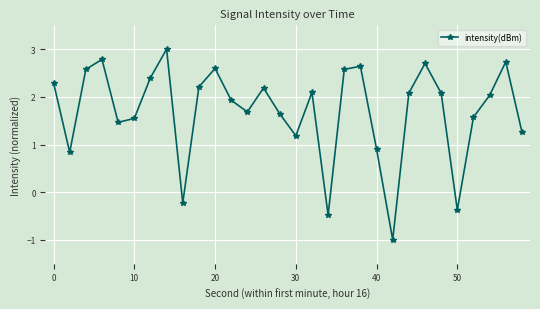

What is the greatest value displayed?

3.0